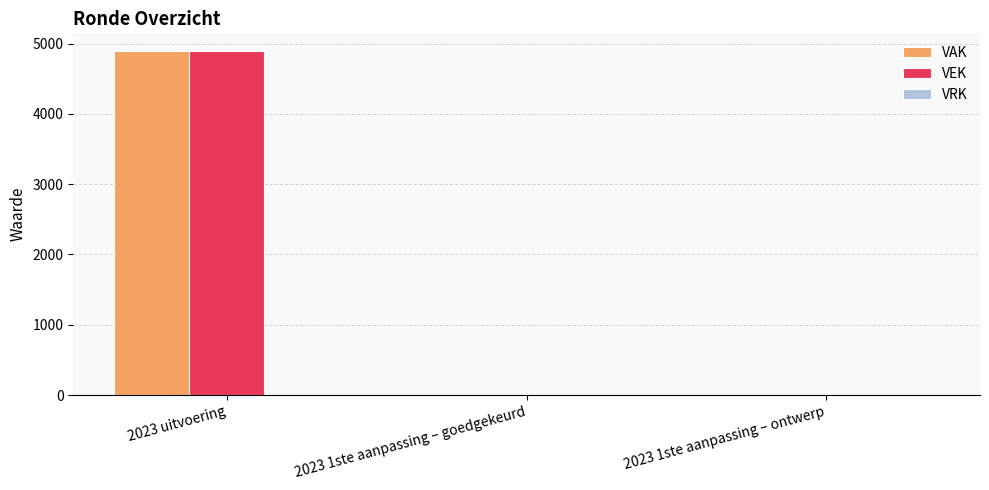

What is the sum of all VEK values?

4900